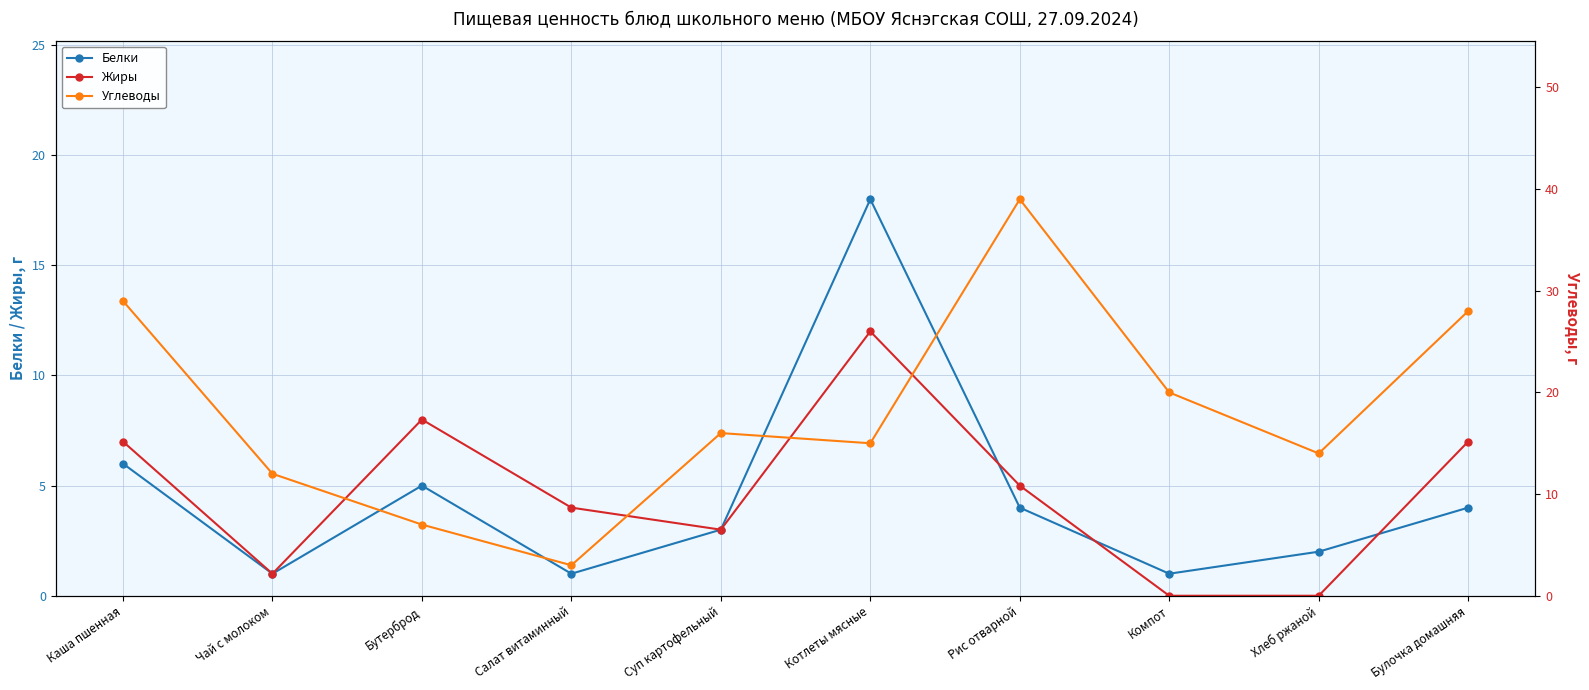

In Белки, how many points are lower than both neighbors (excluding endpoints)?

3